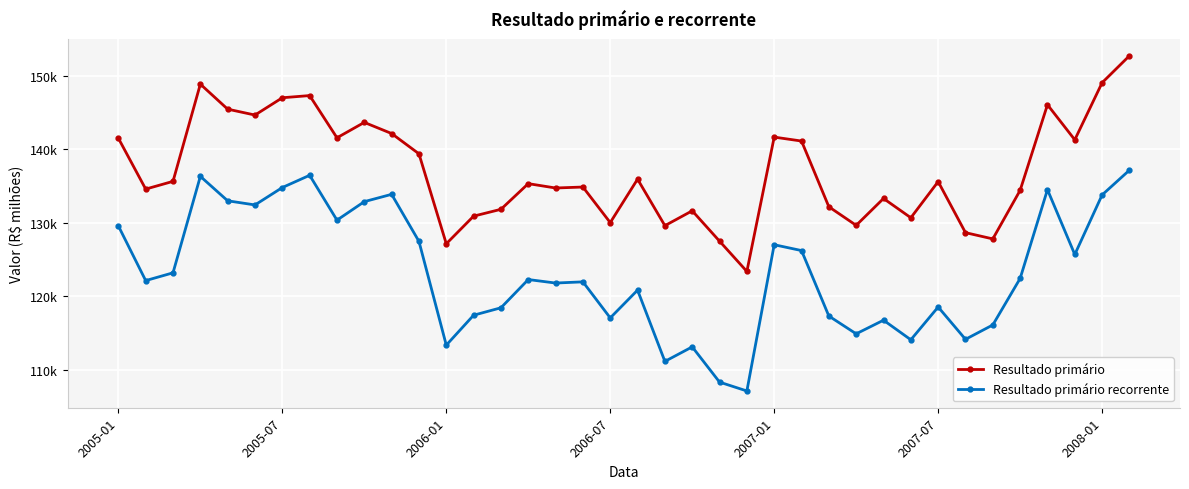

What are all the series names shown in the legend?

Resultado primário, Resultado primário recorrente